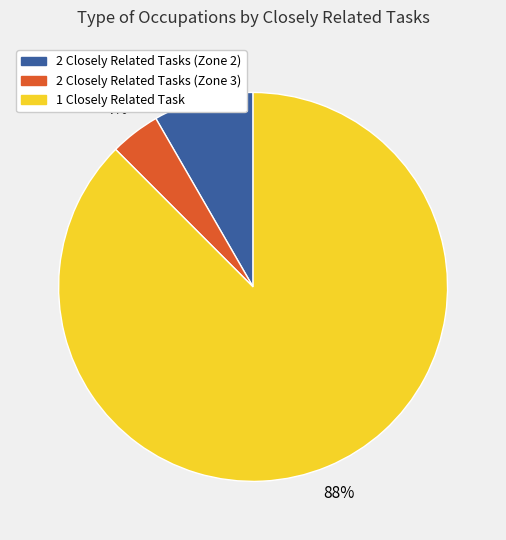

Is 1 Closely Related Task the majority of the pie?

Yes